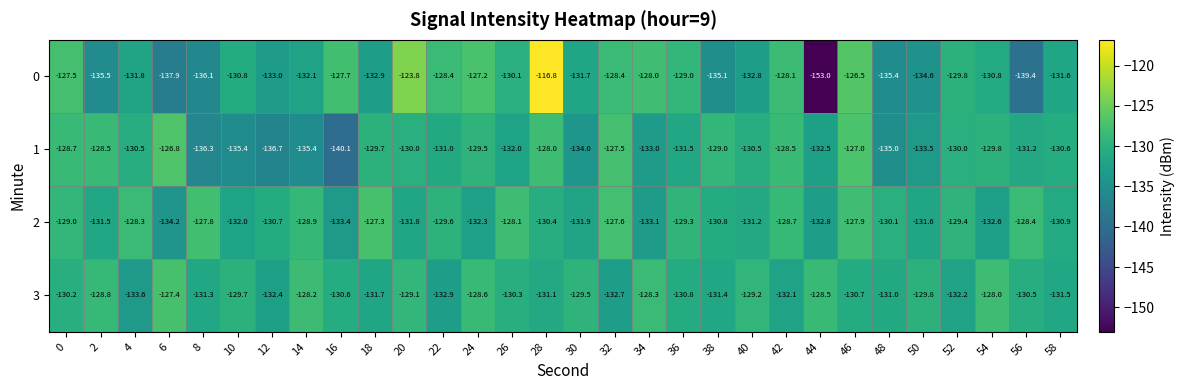

Rank the categories by 2 value from lowest to highest.

6, 16, 34, 44, 54, 24, 10, 30, 20, 50, 2, 40, 58, 38, 12, 28, 48, 22, 52, 36, 0, 14, 42, 56, 4, 26, 46, 8, 32, 18